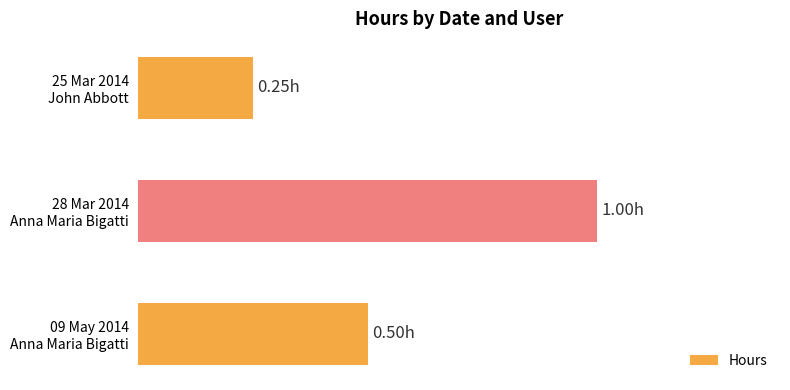

What is the maximum value shown in the chart?

1.0